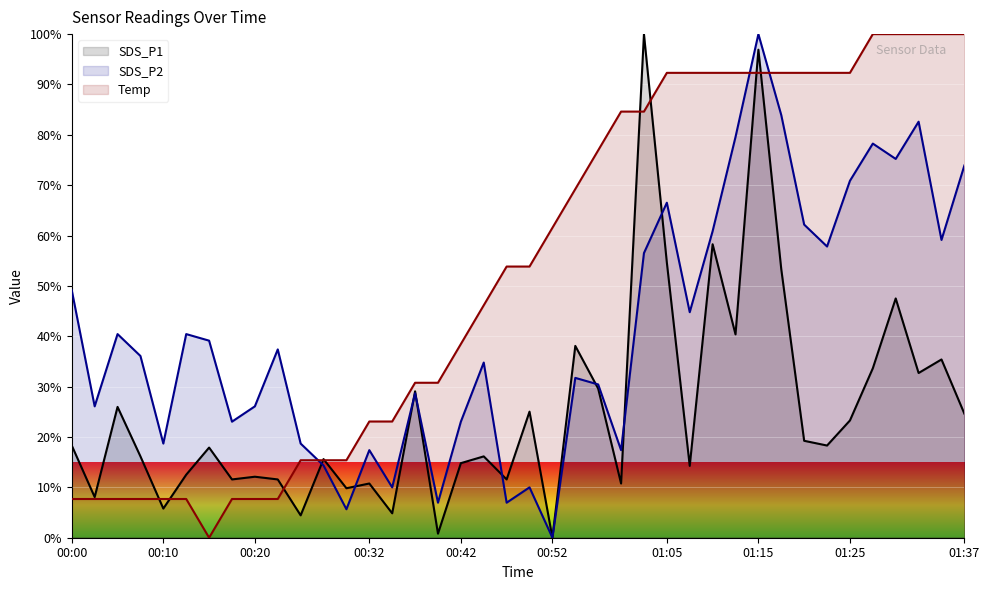

How many data points does each series have?

40